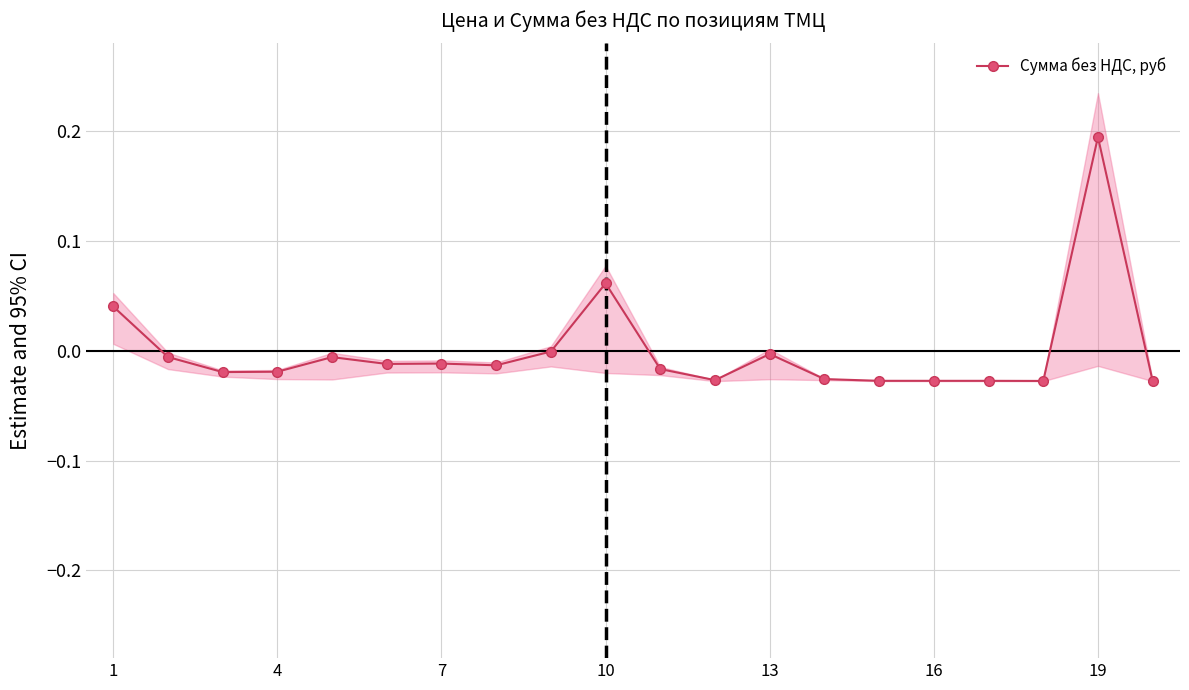

How many categories are shown in the chart?

20